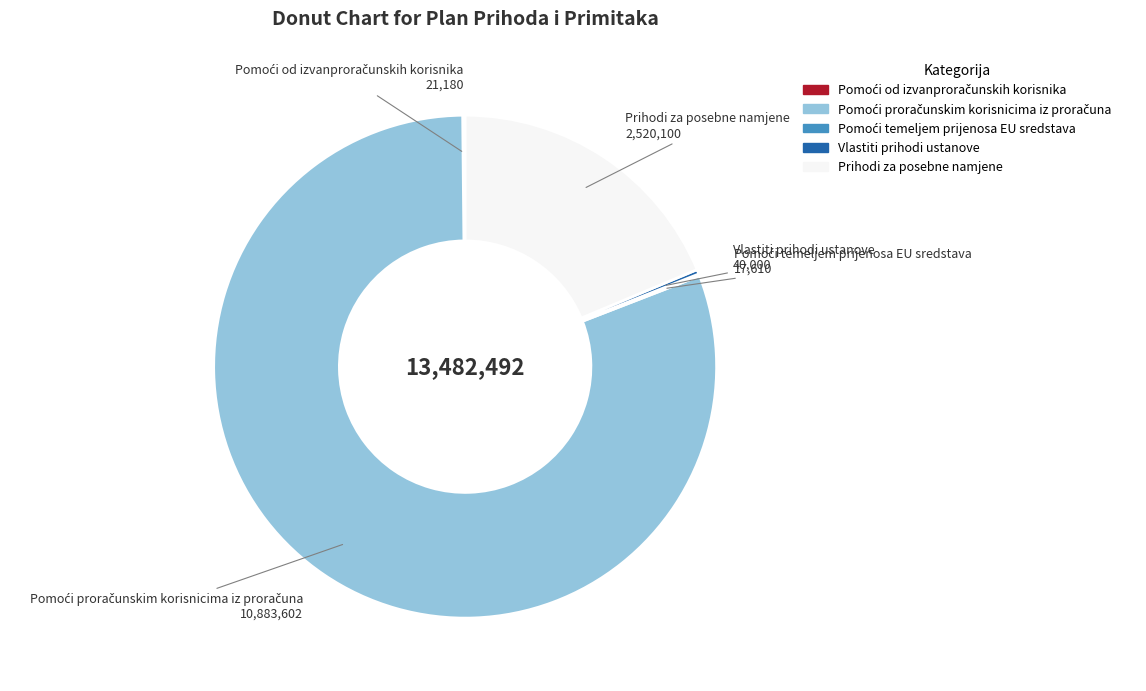

Does any single category account for the majority?

Yes